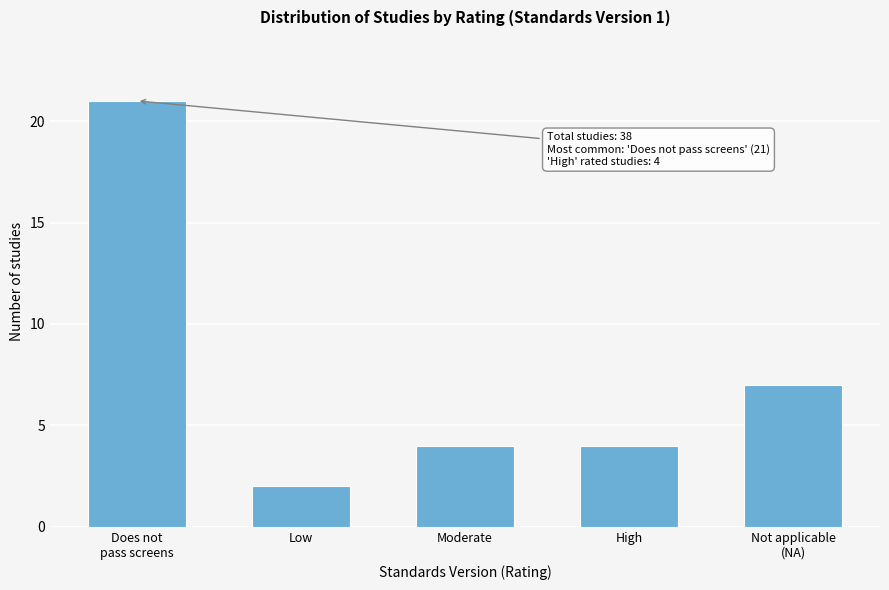

Reading left to right, list all the values displayed in this chart.

21	2	4	4	7